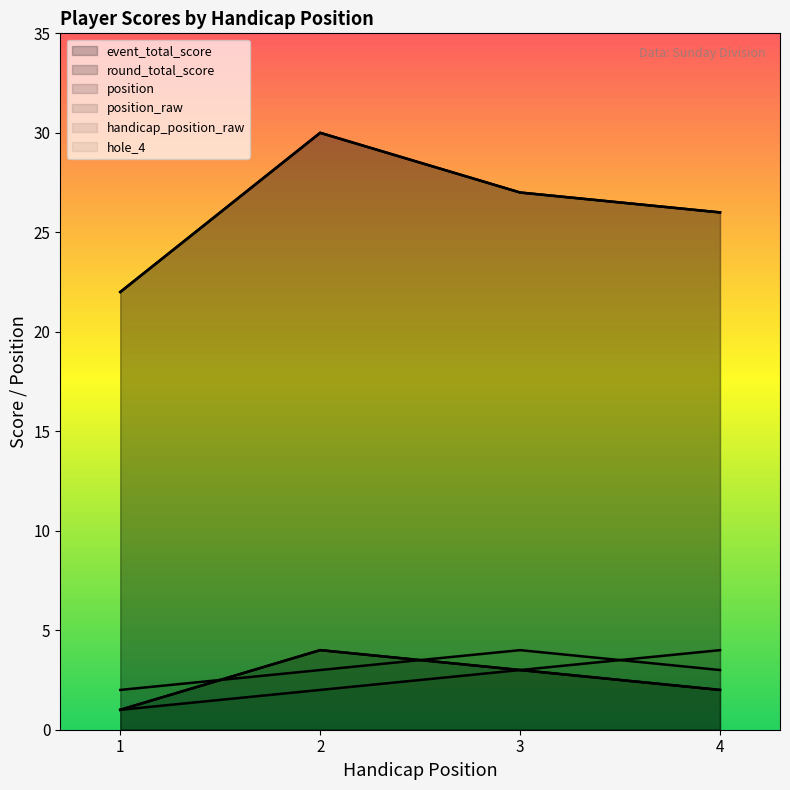

What is the value of the round_total_score point at the 3rd from the left?

27